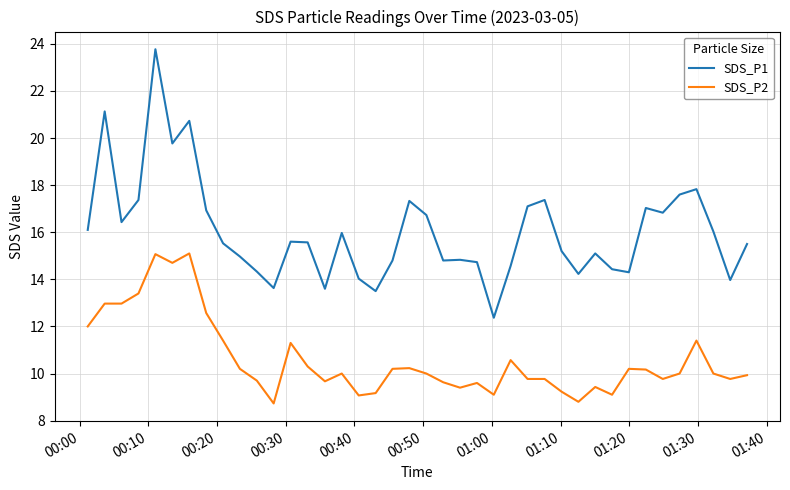

What is the difference between the maximum and minimum values in the SDS_P1 series?

11.4